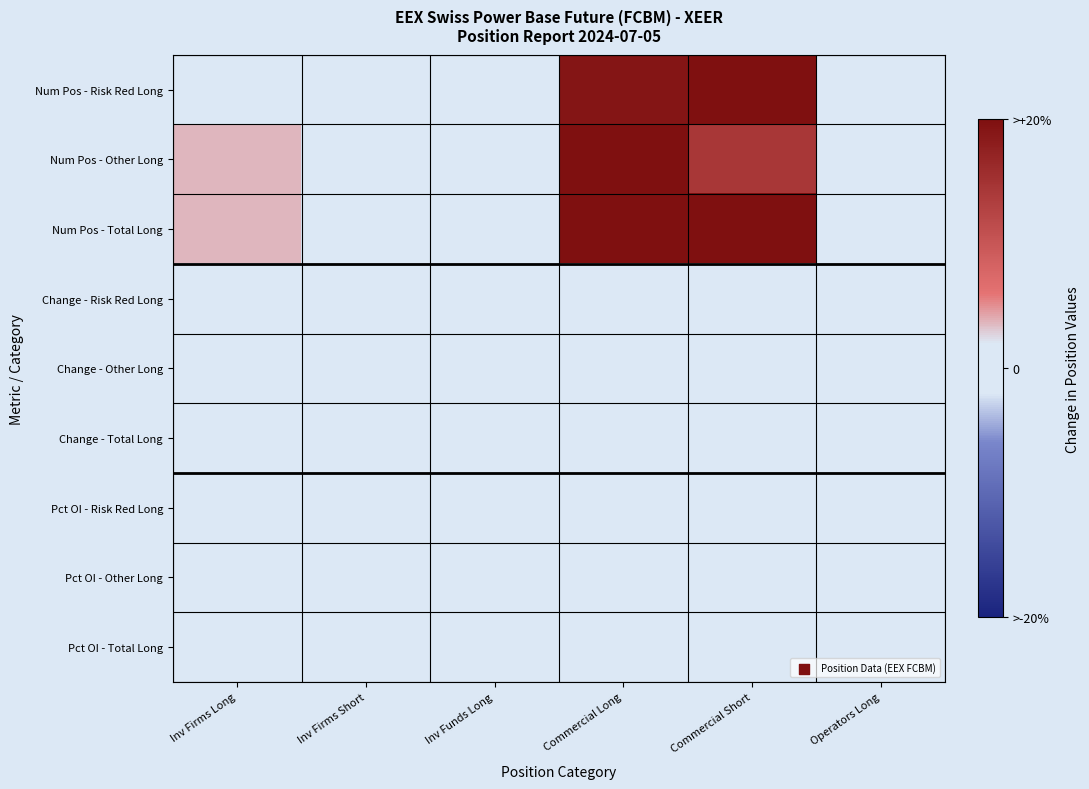

Between Commercial Long and Inv Firms Long, which is larger?

Commercial Long